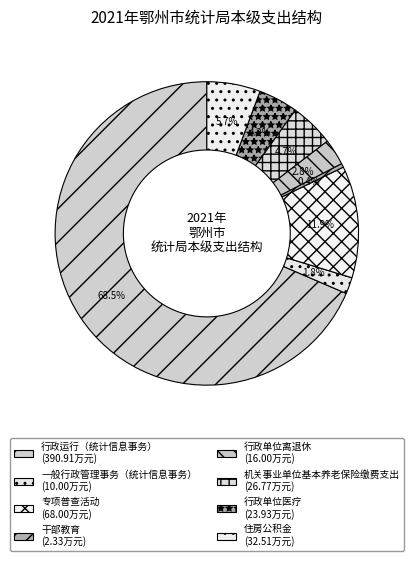

To the nearest percent, what is the combined percentage of 行政单位医疗 and 专项普查活动?

16%